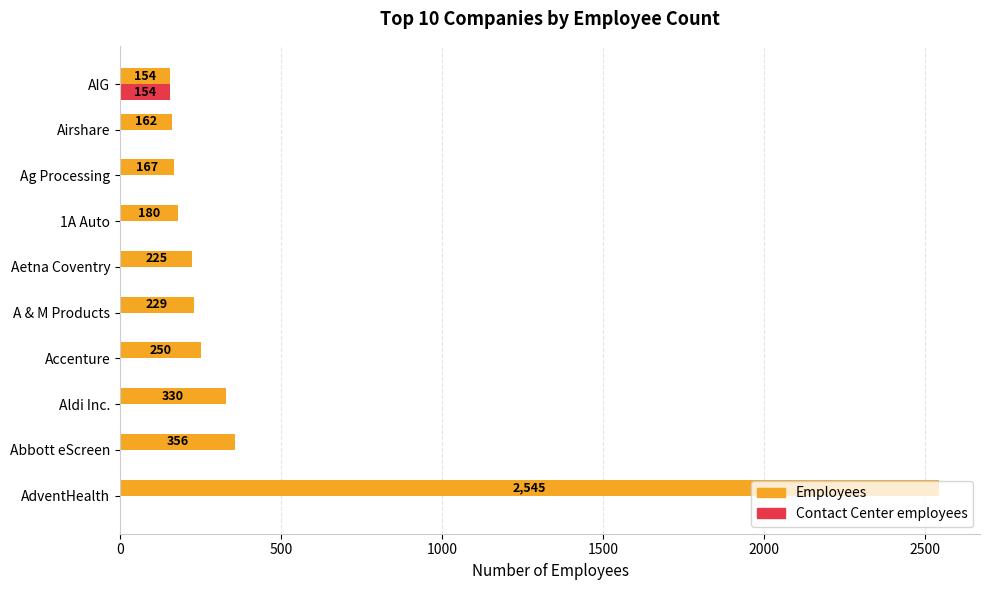

What is the sum of the Employees values at AIG and Abbott eScreen?

510